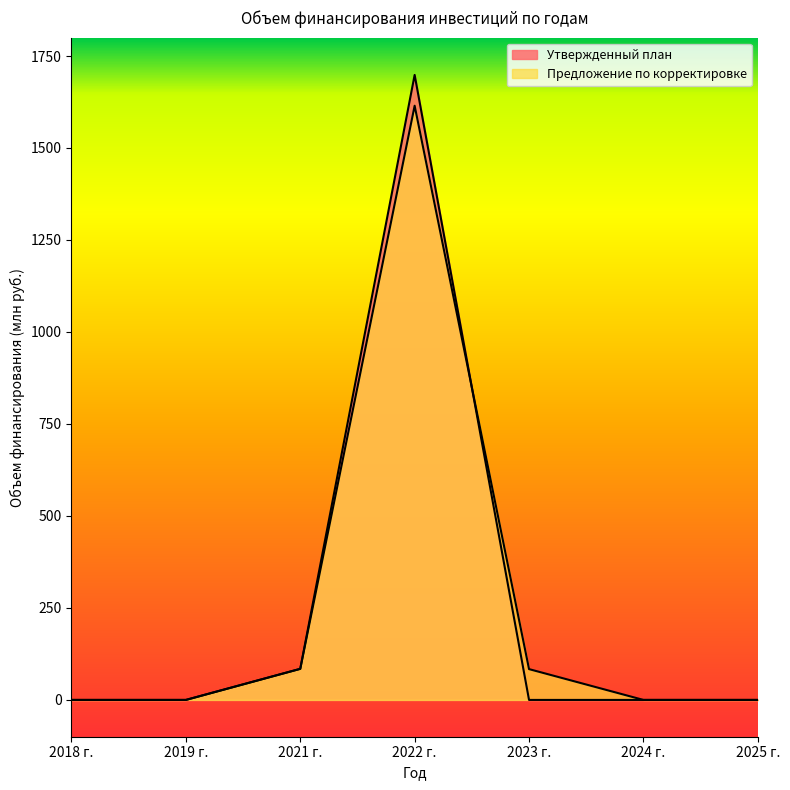

Which category has the lowest value across all series?

2018 г.